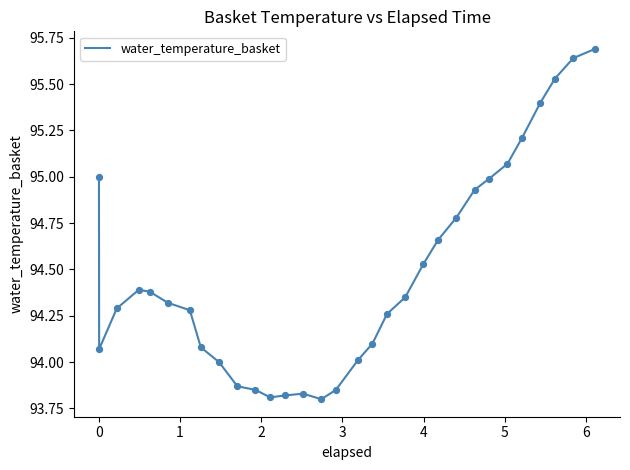

What is the difference between the maximum and minimum values?

1.9